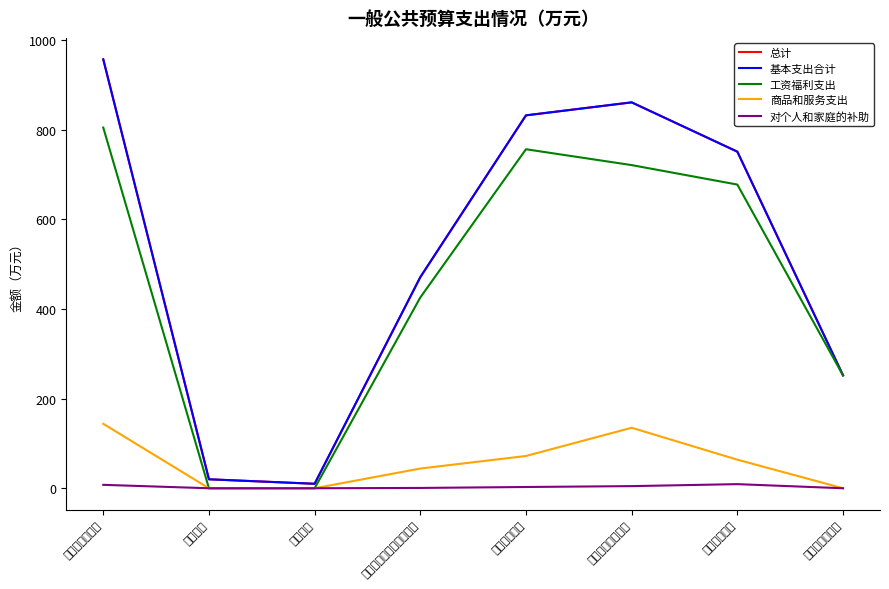

How many series are shown in this chart?

5